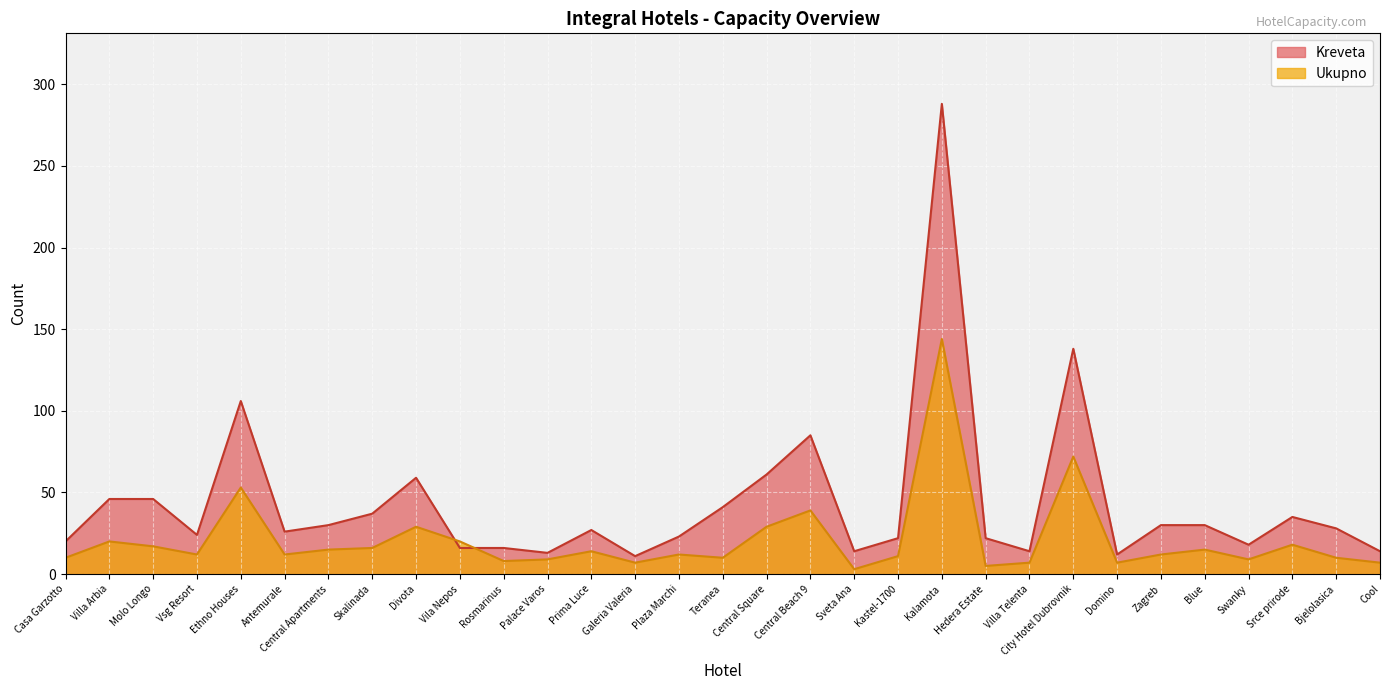

At which category is the sum across all series the highest?

Kalamota